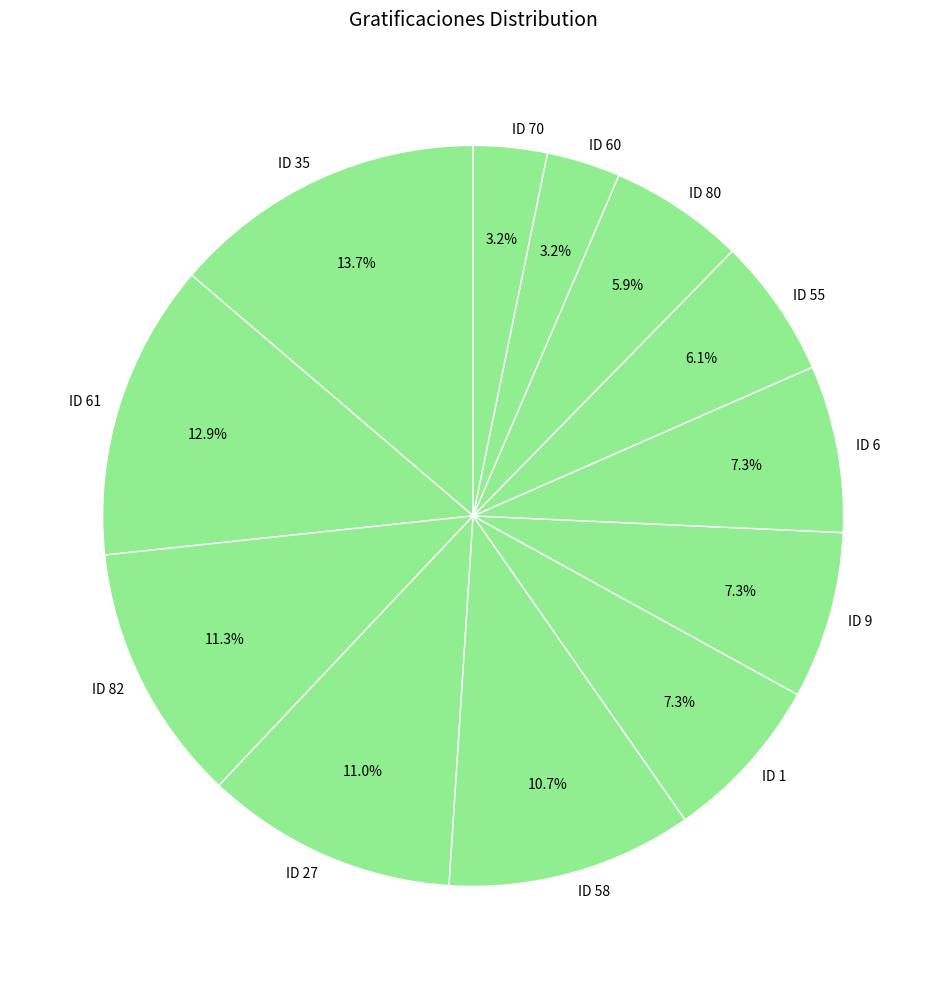

Does any single category account for the majority?

No